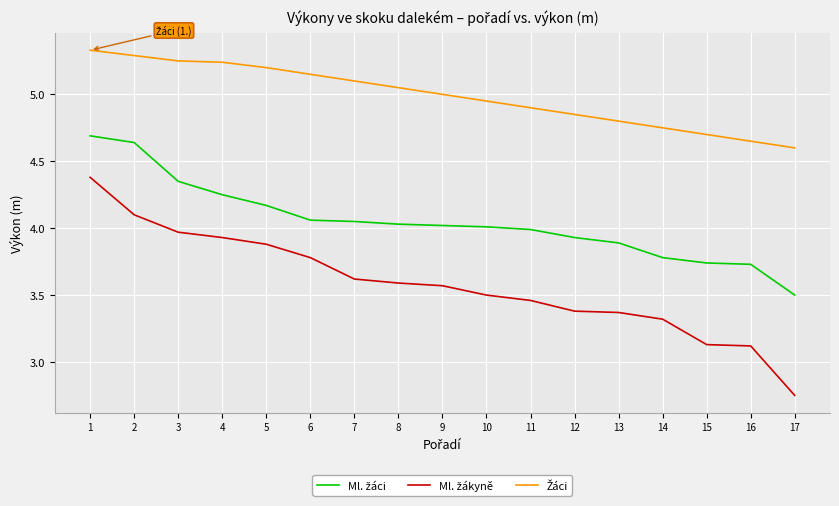

What is the difference between the highest and lowest values at 15?

1.6